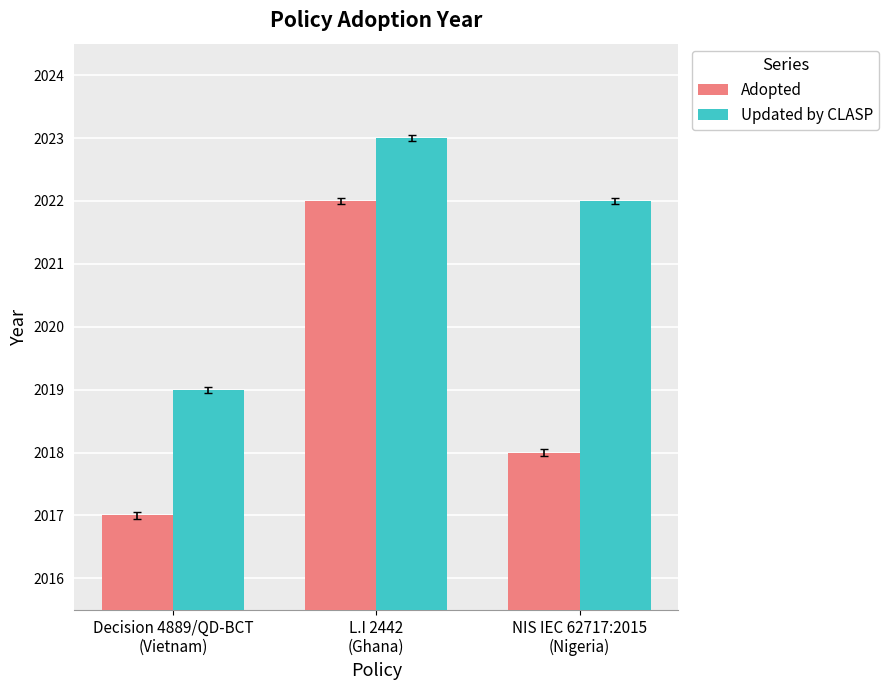

What is the sum of all Adopted values?

6057